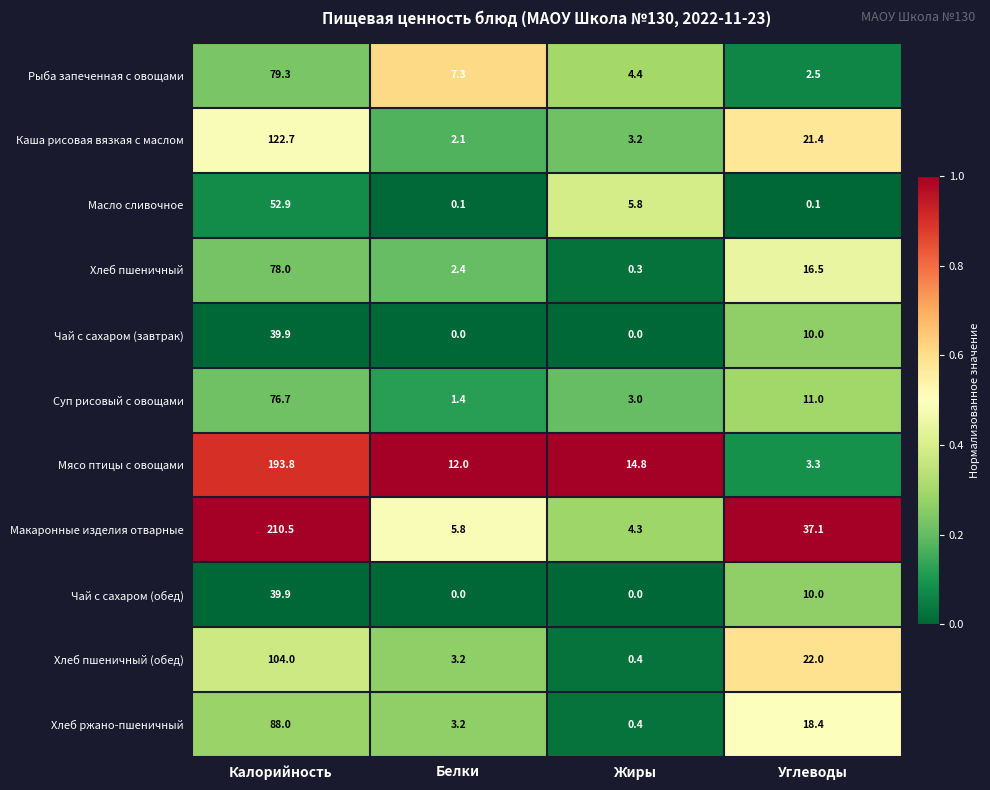

The Макаронные изделия отварные series shows 4.3 at Жиры. True or false?

True